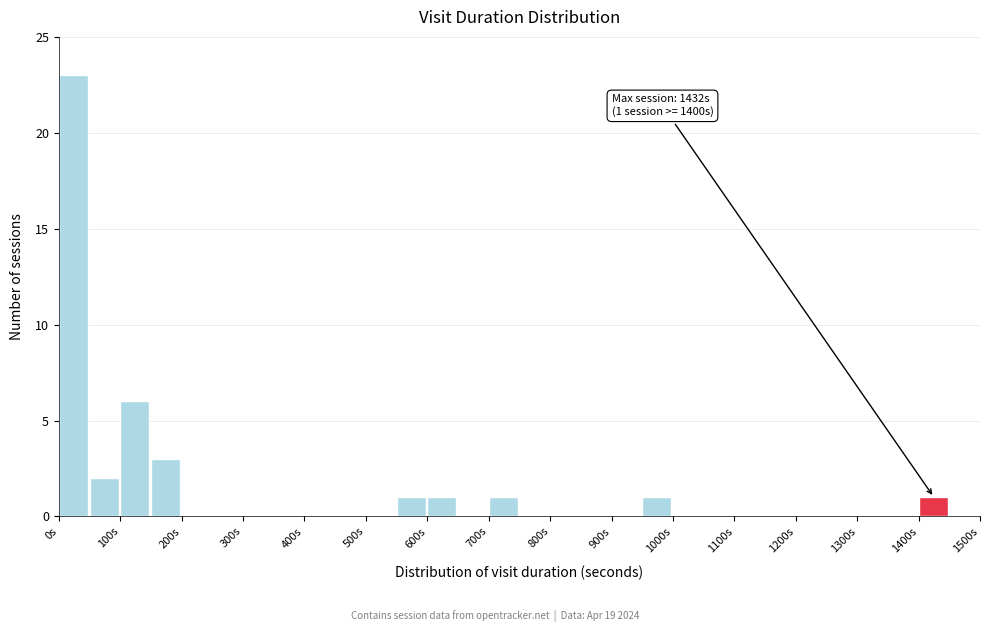

Over which range of the x-axis is the bar tallest?

0 to 50